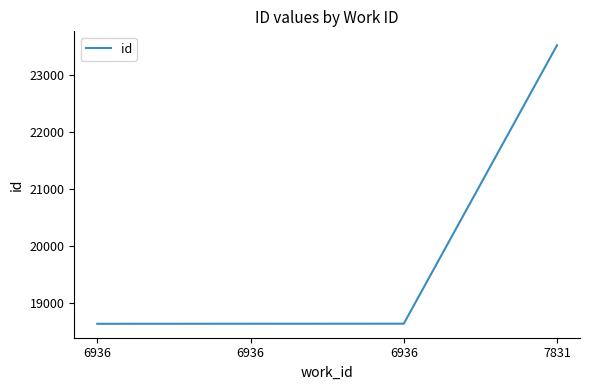

What is the difference between the maximum and second lowest values?

4872